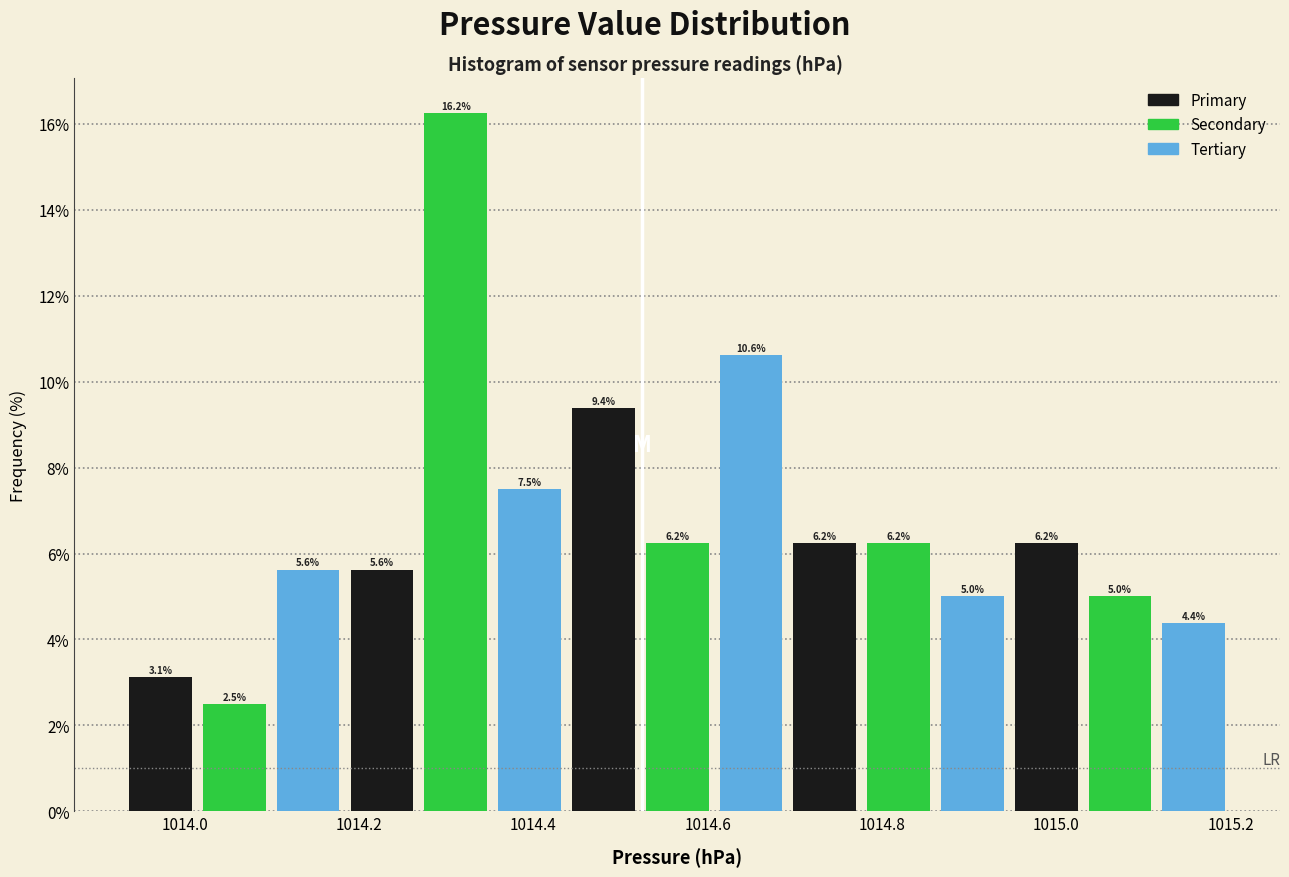

Reading left to right, transcribe this chart: for each bar, give the range it covers on the x-axis and its height. The bar edges are not printed on the chart, so give them approximately, as read against the axis.

1013.94 to 1014.02: 3.1
1014.02 to 1014.10: 2.5
1014.10 to 1014.18: 5.6
1014.18 to 1014.26: 5.6
1014.26 to 1014.36: 16.2
1014.36 to 1014.44: 7.5
1014.44 to 1014.52: 9.4
1014.52 to 1014.60: 6.2
1014.60 to 1014.70: 10.6
1014.70 to 1014.78: 6.2
1014.78 to 1014.86: 6.2
1014.86 to 1014.94: 5.0
1014.94 to 1015.04: 6.2
1015.04 to 1015.12: 5.0
1015.12 to 1015.20: 4.4